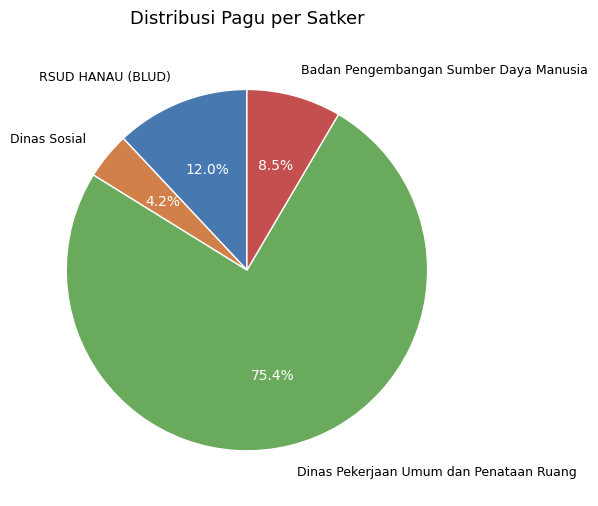

Combined, do Badan Pengembangan Sumber Daya Manusia and Dinas Sosial account for over 50%?

No